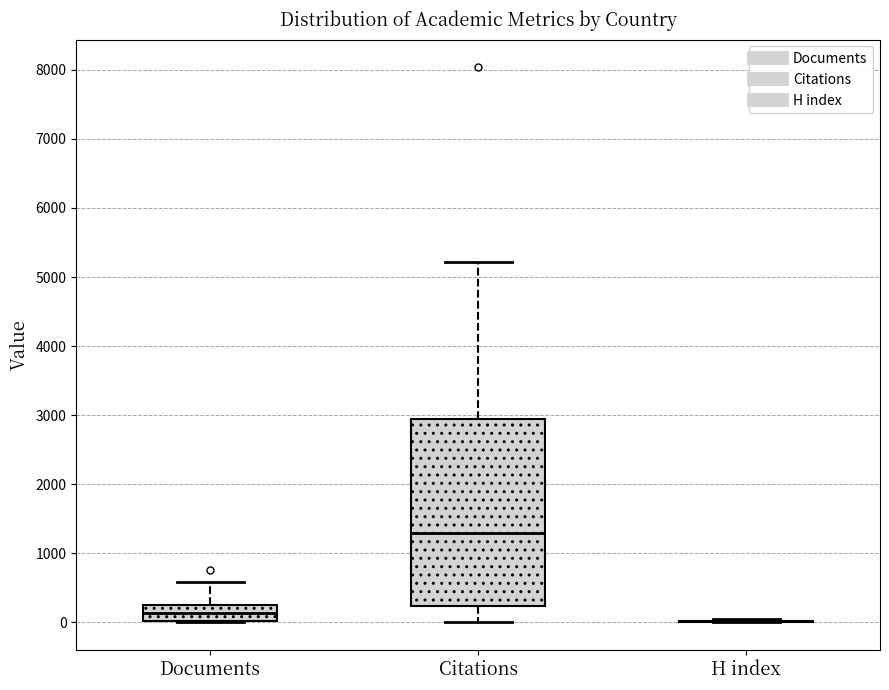

Reading left to right, read every box against the y-axis: the position of its median line, the range the box covers, and the ends of its whiskers. The values are not printed on the chart, so give them approximately, as read against the axis.

Documents: median 100, box 0 to 300, whiskers 0 to 600
Citations: median 1300, box 200 to 2900, whiskers 0 to 5200
H index: box collapsed to a line at 0, whiskers 0 to 0